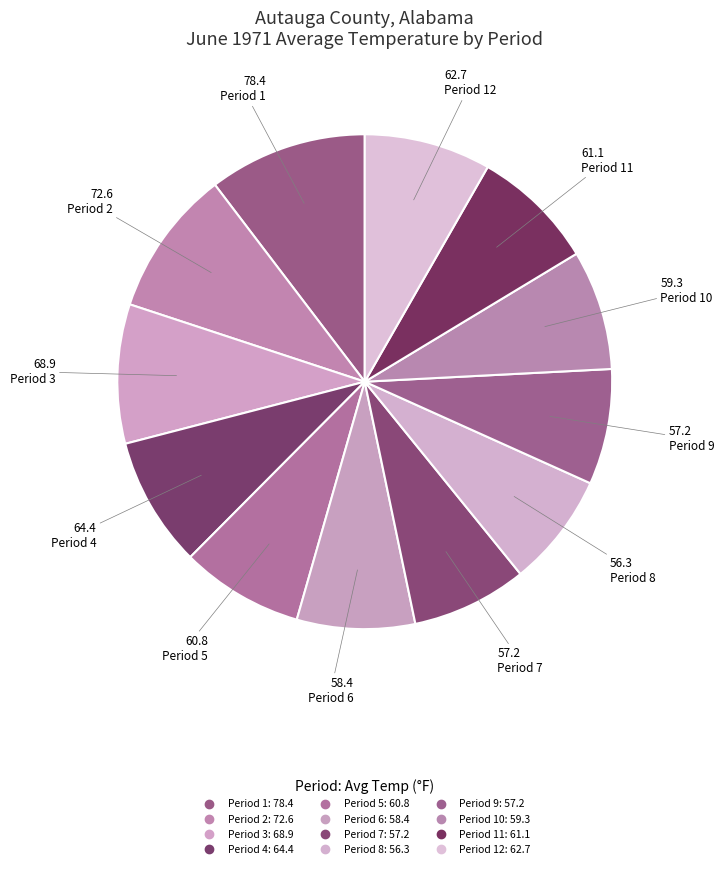

How many slices are in this pie chart?

12